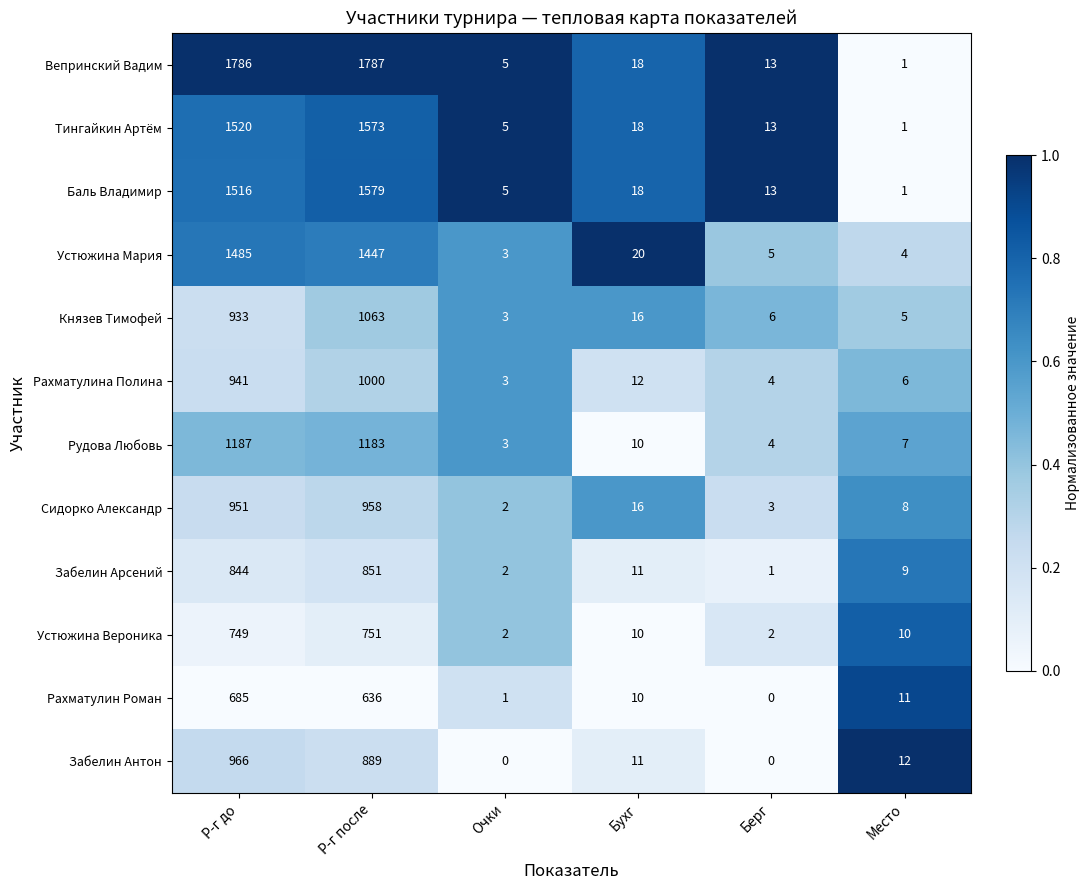

Which series has the largest total across all categories?

Вепринский Вадим